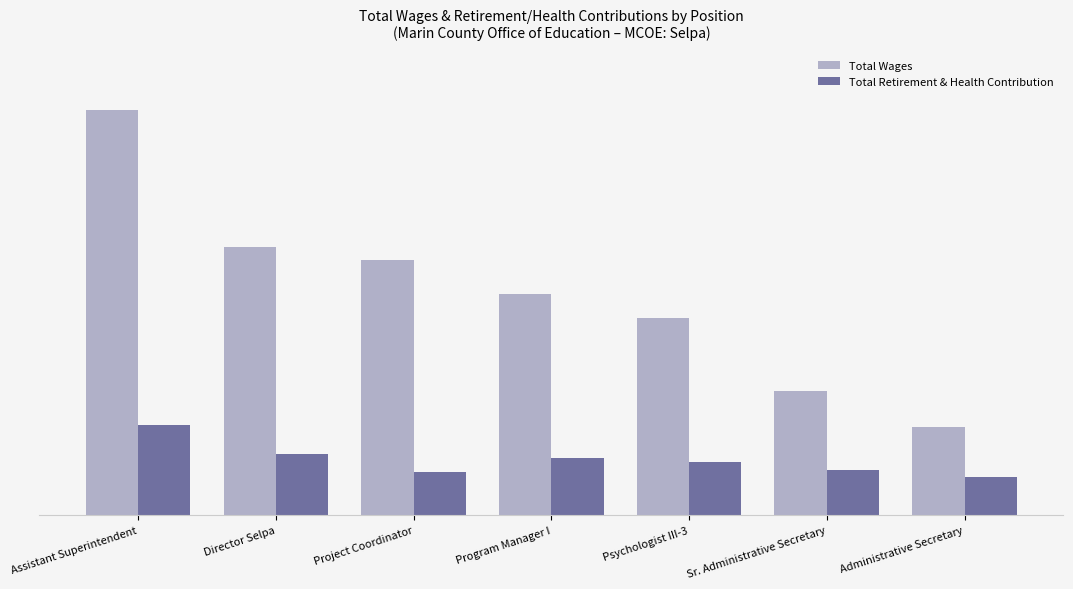

Where does the Total Wages series first go above 123840?

Assistant Superintendent